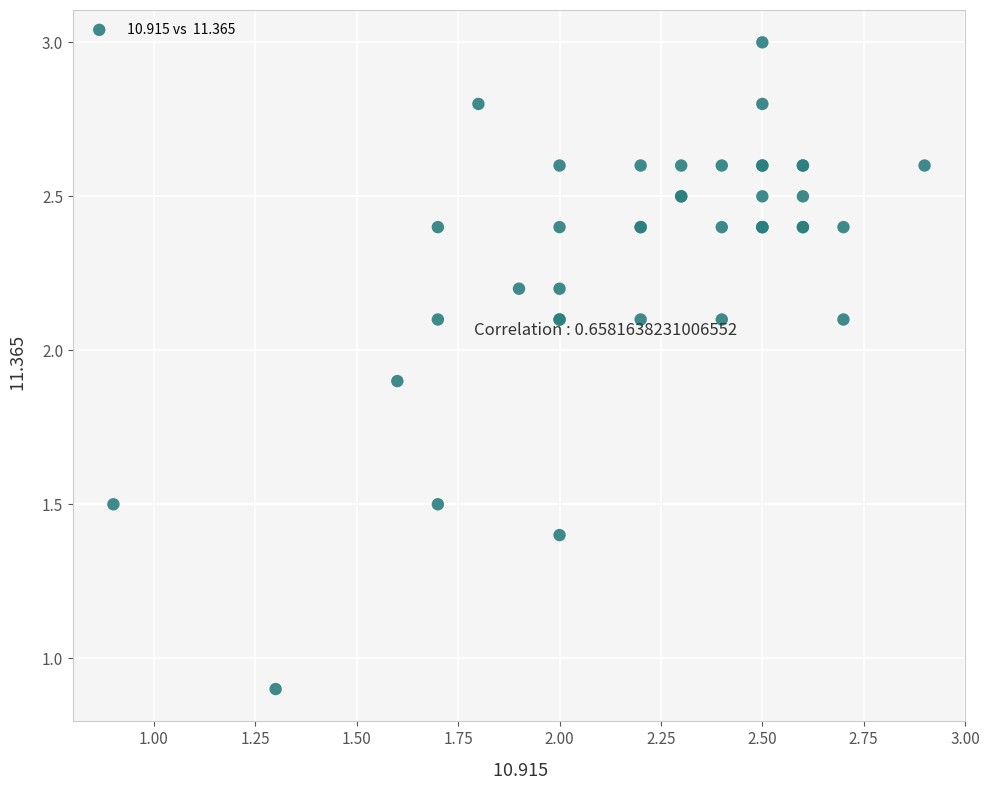

What Y value in the scatter plot is closest to 1?

0.9